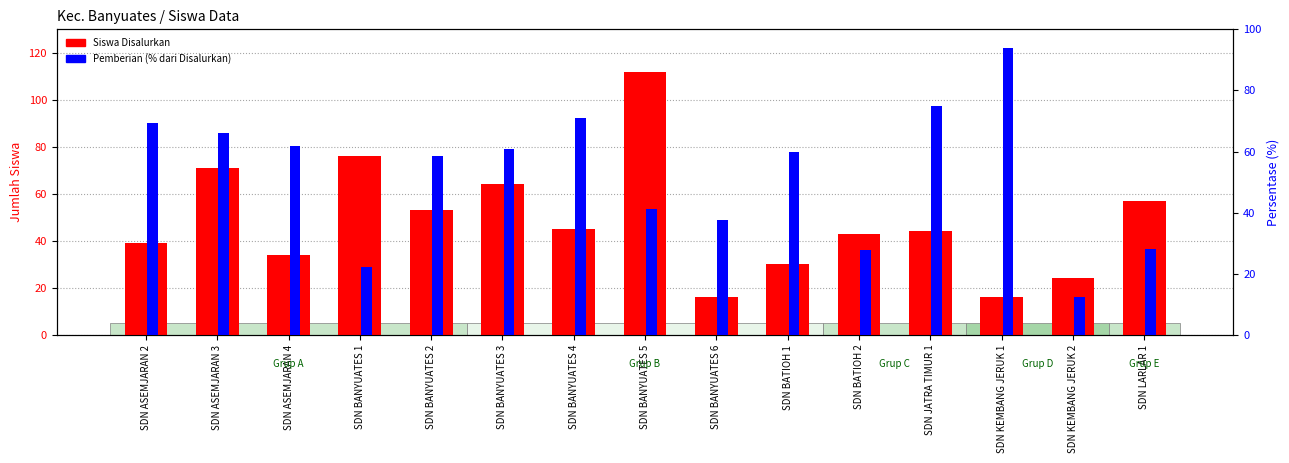

What is the sum of the Siswa Disalurkan values at SDN BANYUATES 4 and SDN BANYUATES 1?

121.0